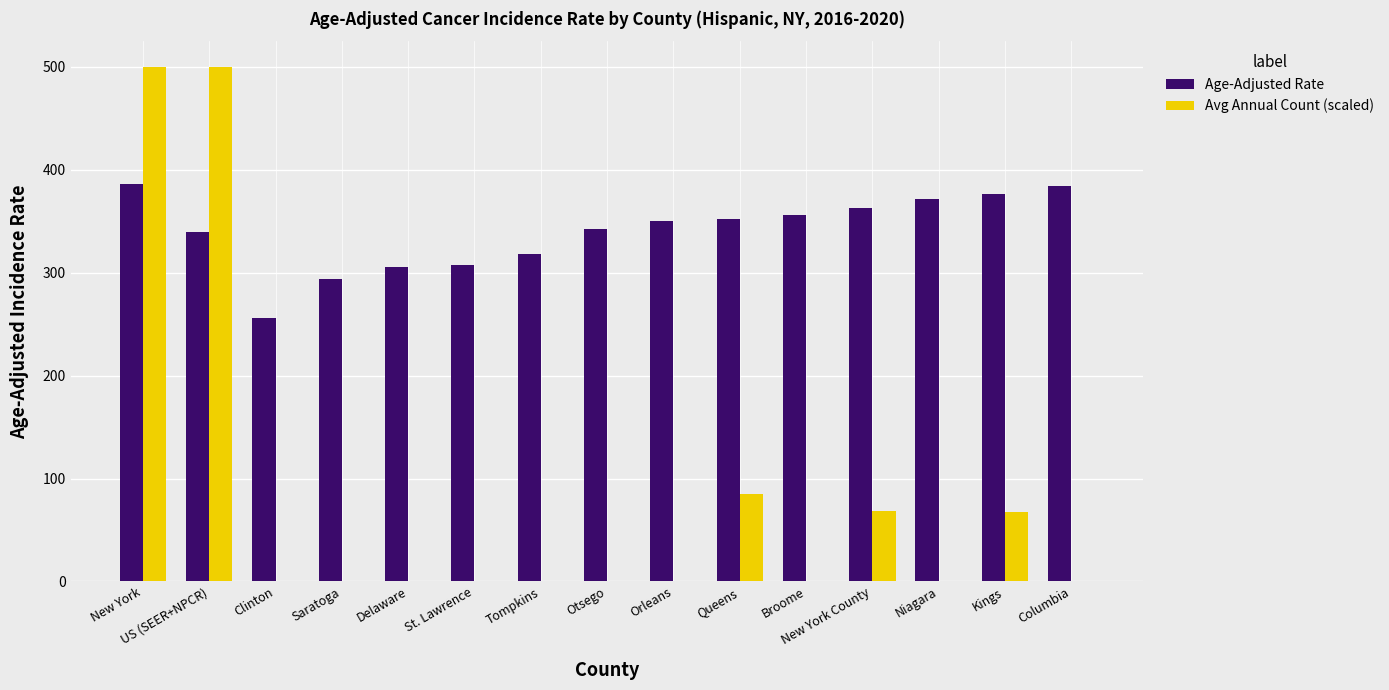

Count the number of data series in this chart.

2